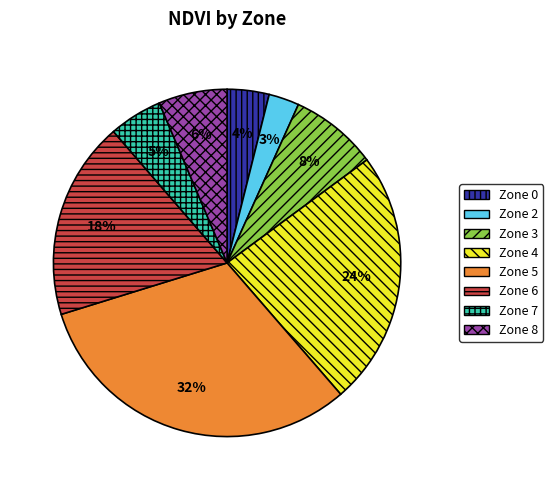

Is the sum of Zone 6 and Zone 8 greater than half?

No